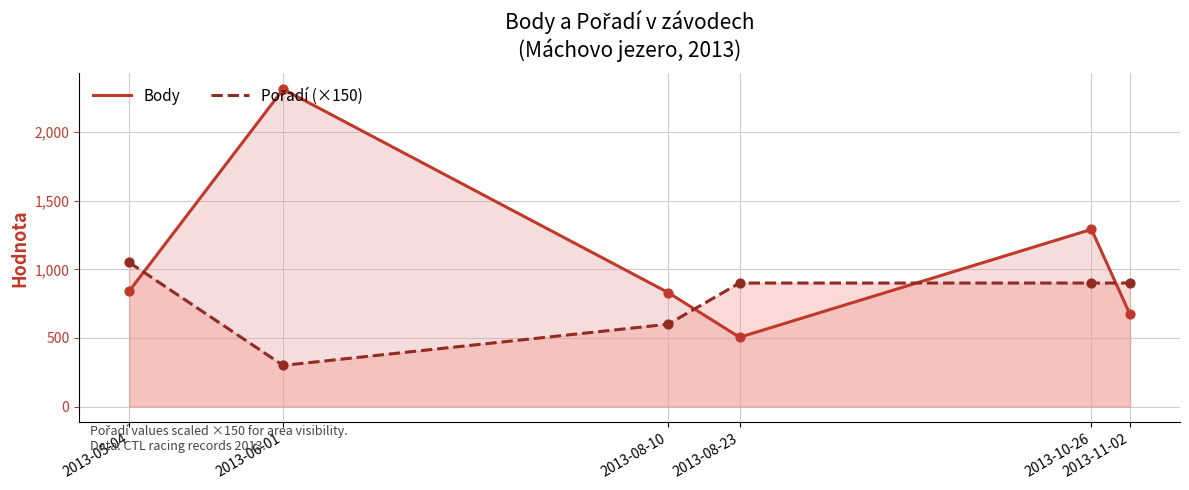

What are all the series names shown in the legend?

Body, Pořadí (×150)